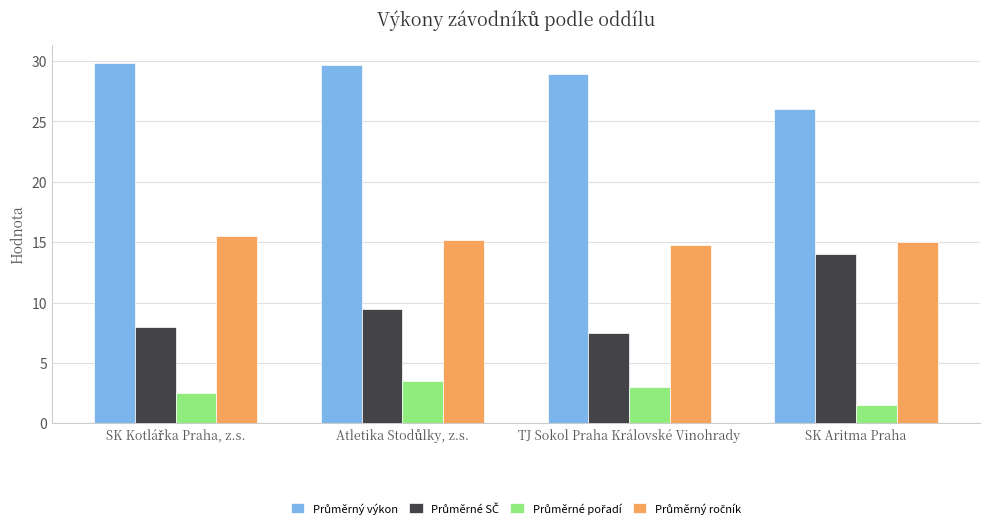

Count the number of data series in this chart.

4